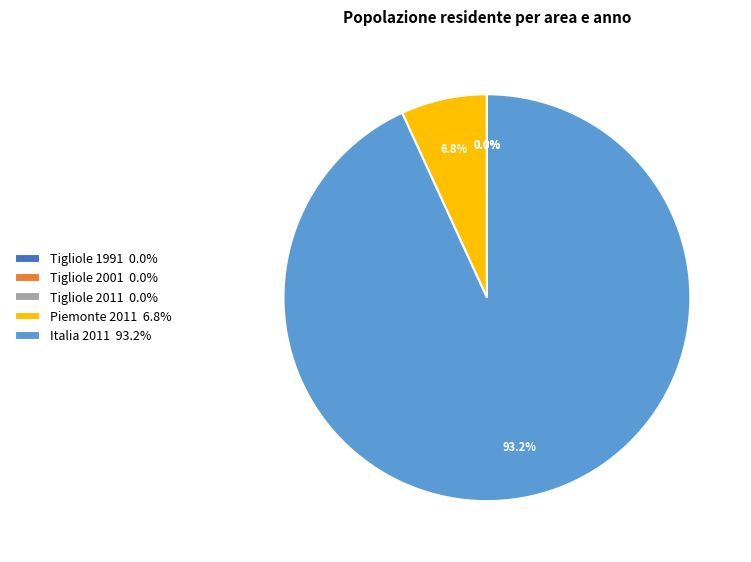

Is Piemonte 2011 6.8% the majority of the pie?

No